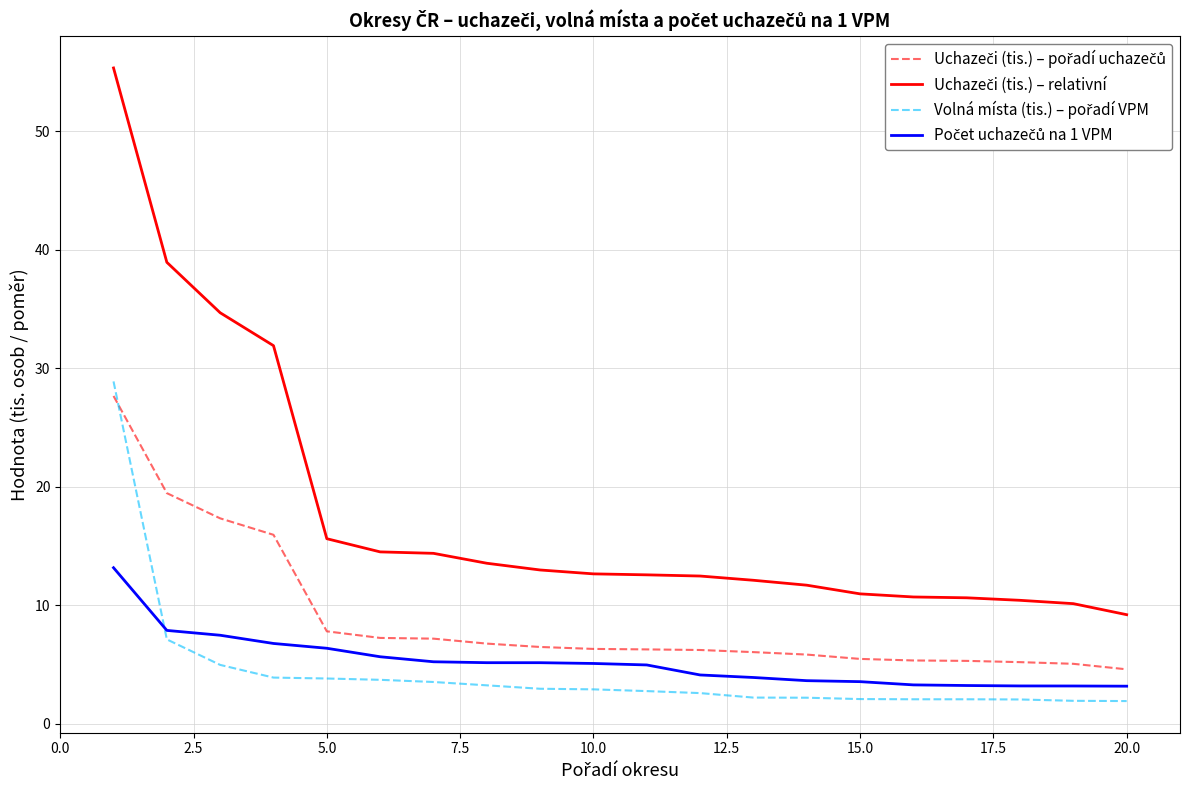

What is the greatest value displayed?

55.3